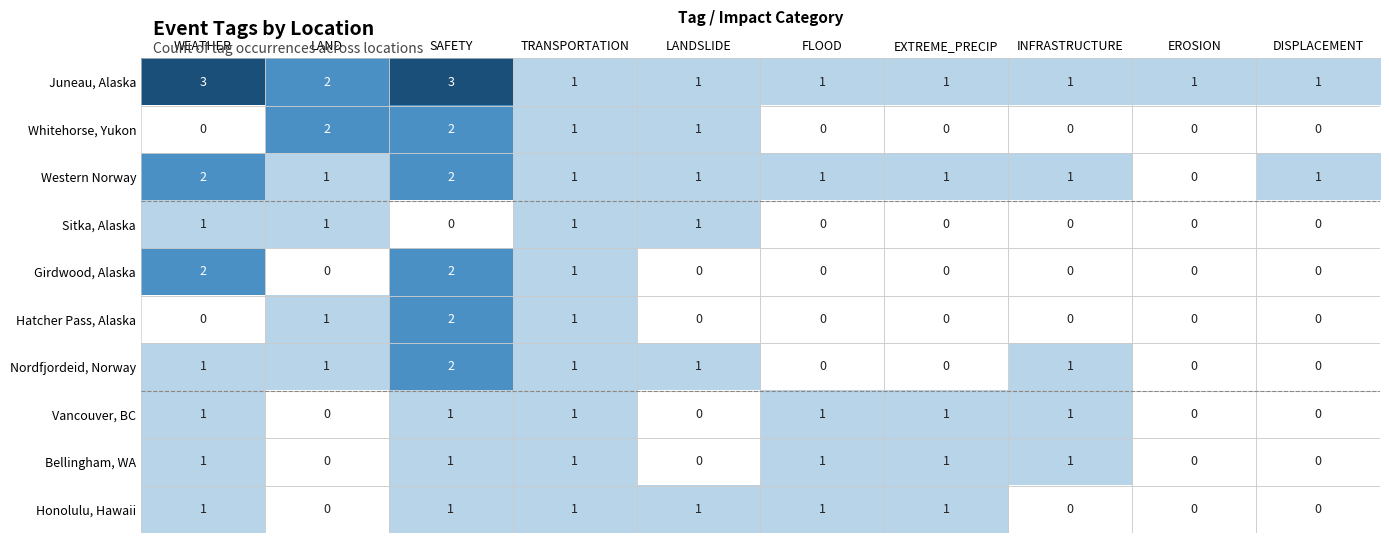

Count the number of categories in the chart.

10